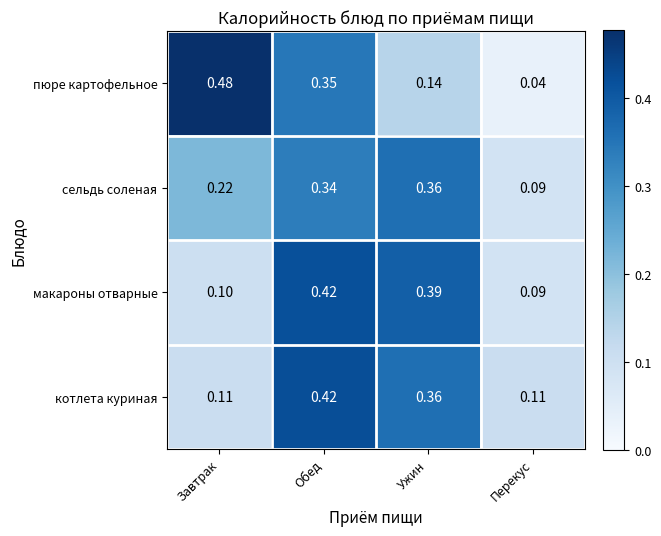

At which category is the sum across all series the highest?

Обед